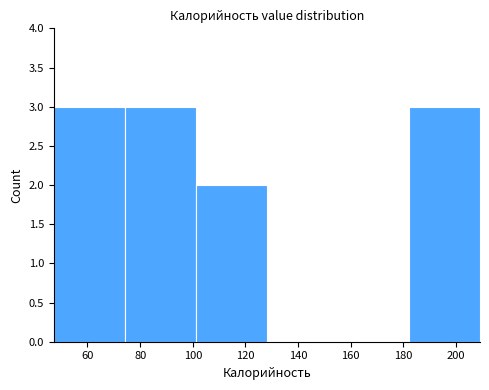

Reading left to right, list every bar in this chart as the range it spans on the x-axis followed by its height. Neither the bar edges nor the heights are printed on the chart, so give them approximately, as read against the axes.

48 to 74: 3
74 to 102: 3
102 to 128: 2
128 to 156: 0
156 to 182: 0
182 to 210: 3